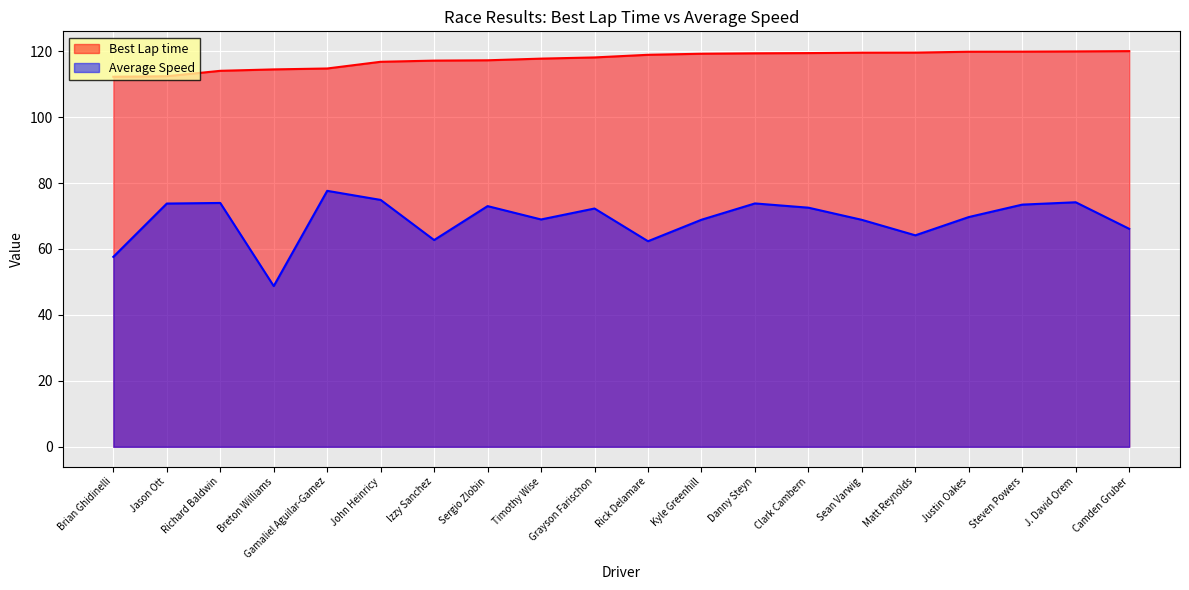

How many lines are shown in the chart?

2